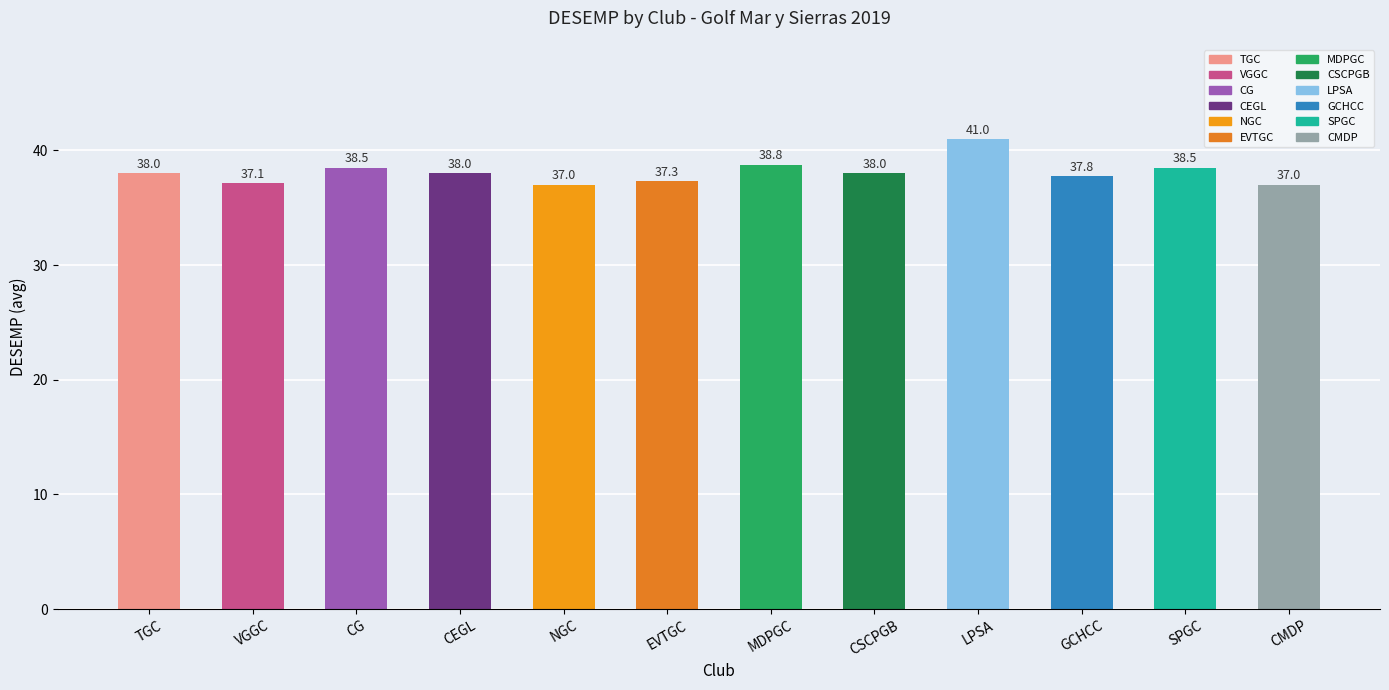

How many distinct data groups are displayed?

1